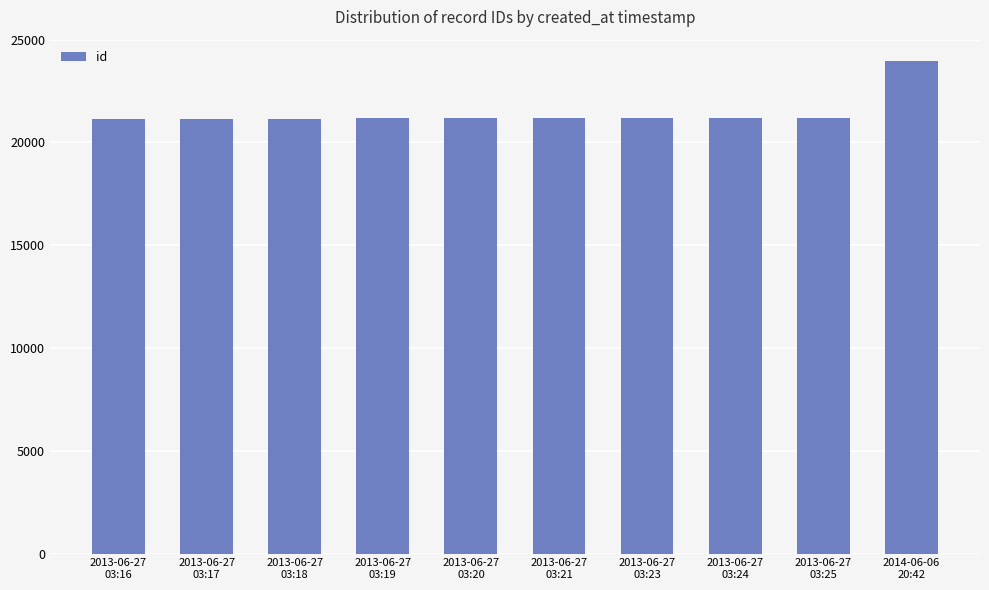

What is the change in value from 2013-06-27
03:21 to 2013-06-27
03:25?

+3